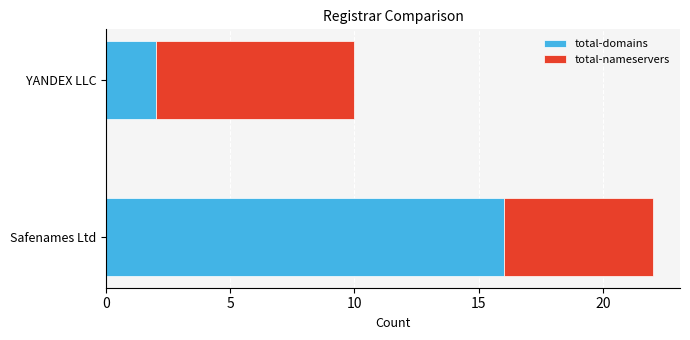

What is the maximum value for total-domains?

16